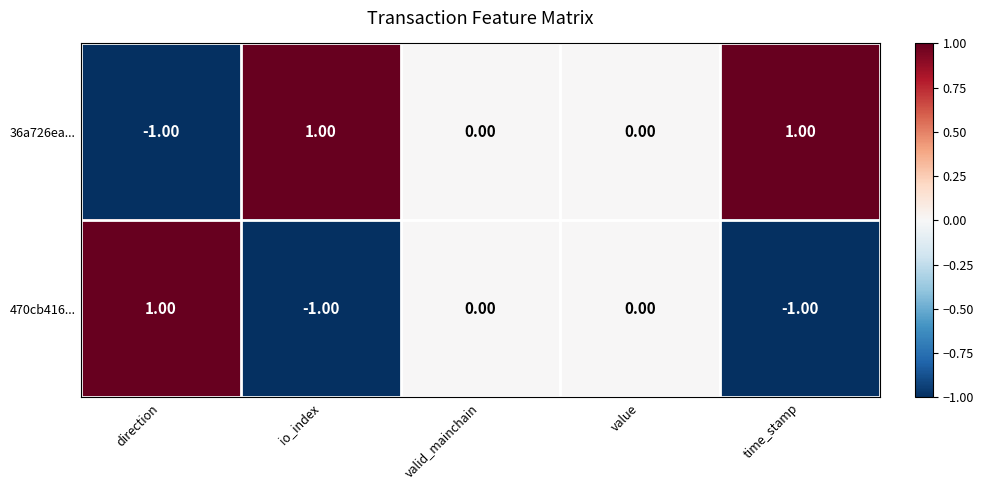

At which label does 36a726ea... first exceed 0?

io_index